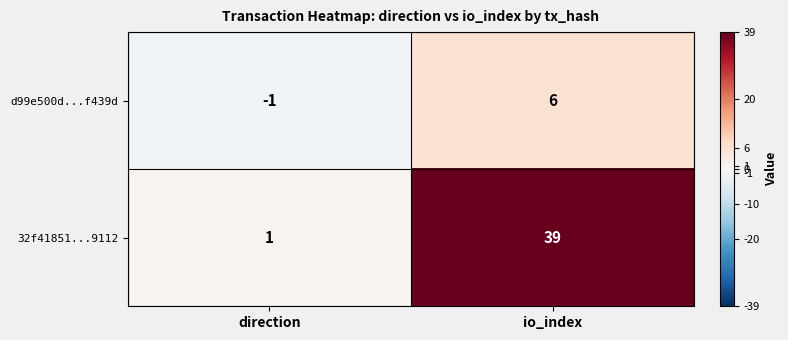

Which series has the largest total across all categories?

32f41851...9112